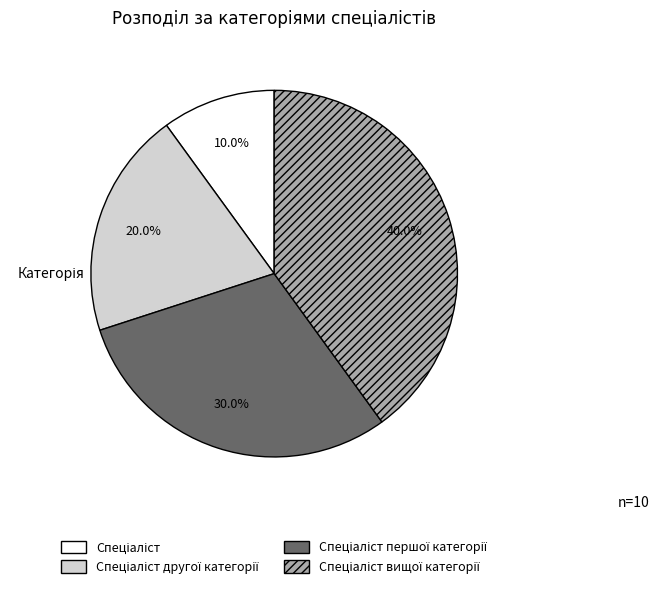

Is there any slice that represents more than half of the pie?

No